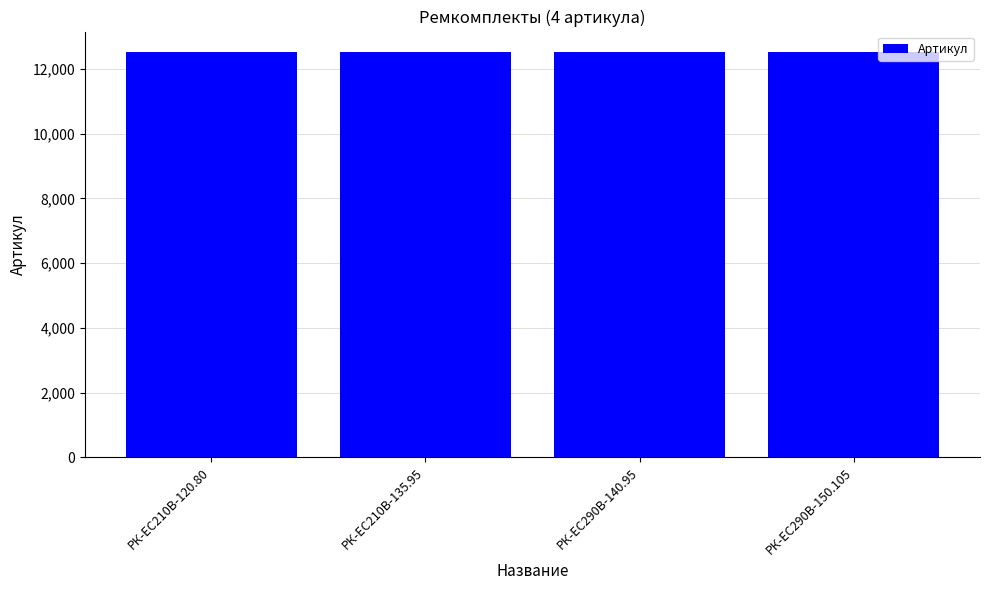

The value at РК-ЕС290В-140.95 is 12520. True or false?

True